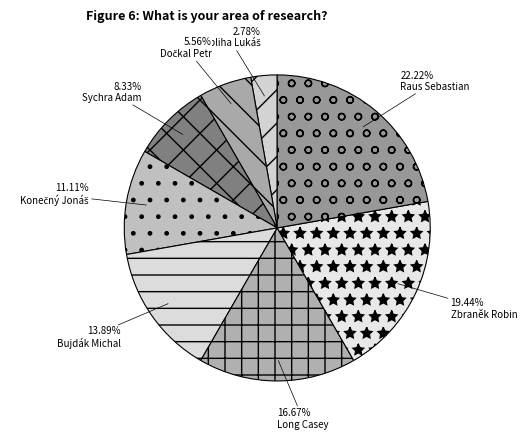

True or false: Raus Sebastian accounts for 22% of the total.

True